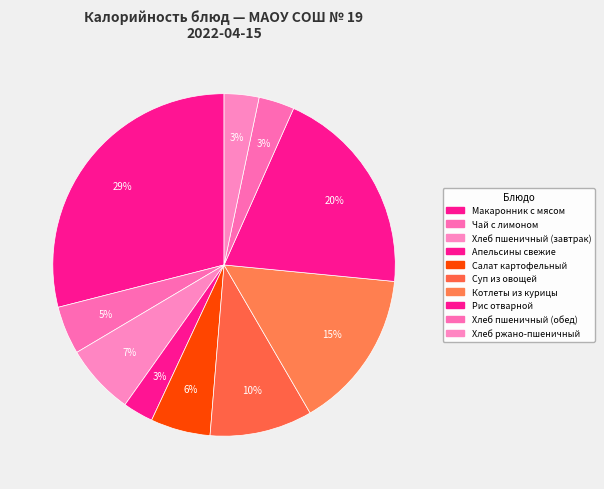

What percentage is the Котлеты из курицы slice, to the nearest percent?

15%